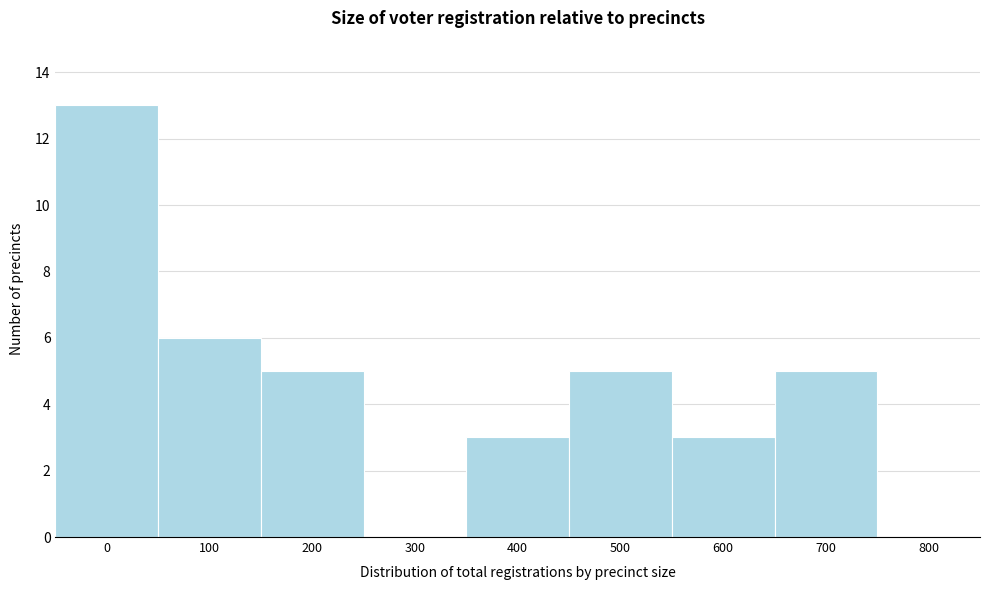

Reading right to left, extract all data points from this chart.

800=0	700=5	600=3	500=5	400=3	300=0	200=5	100=6	0=13